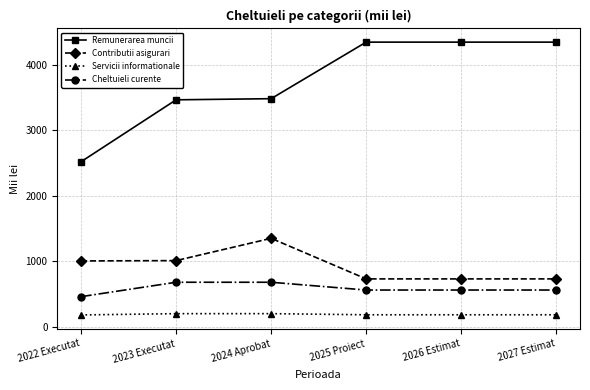

What position from the right is 2023 Executat?

5